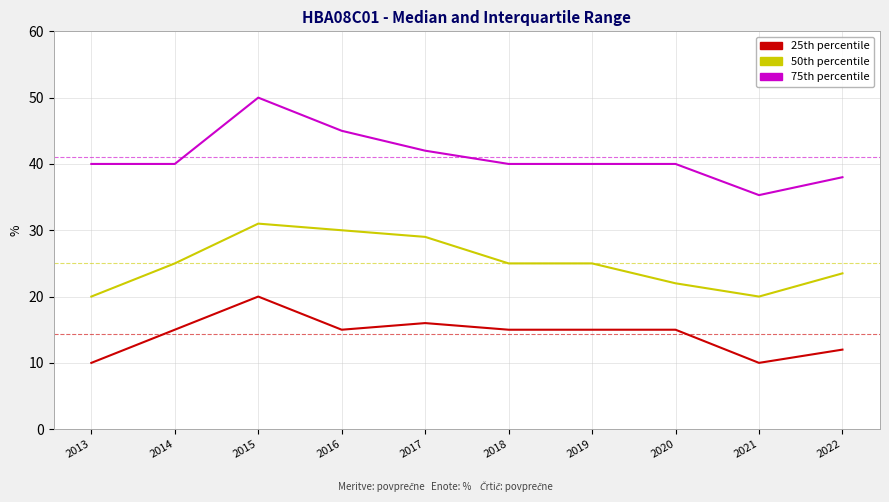

Rank the series by their maximum value, from lowest to highest.

25th percentile, 50th percentile, 75th percentile